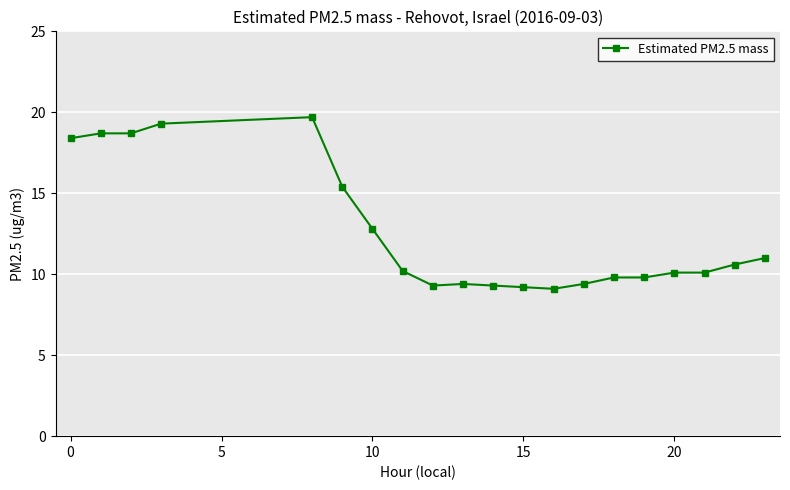

What is the difference between the maximum and minimum values?

10.6